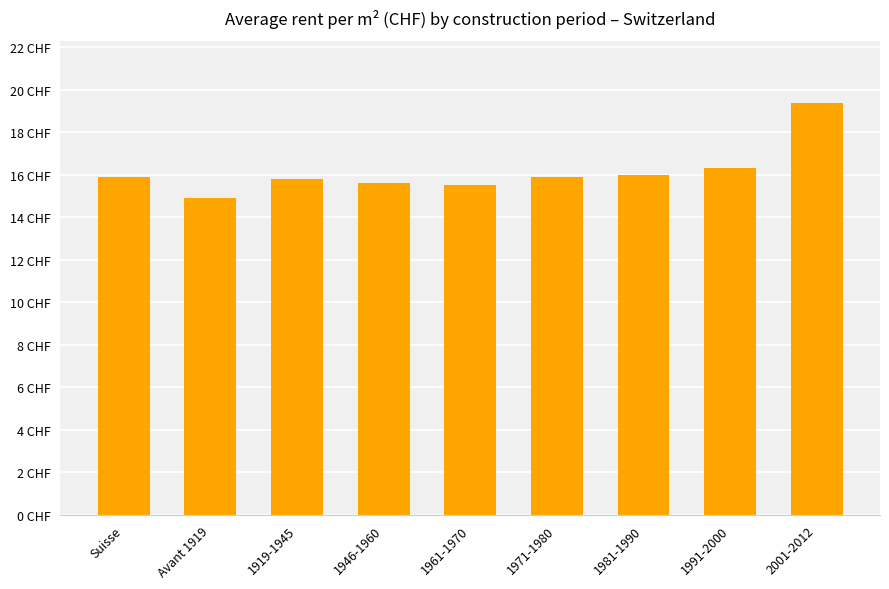

Are the bars horizontal?

No